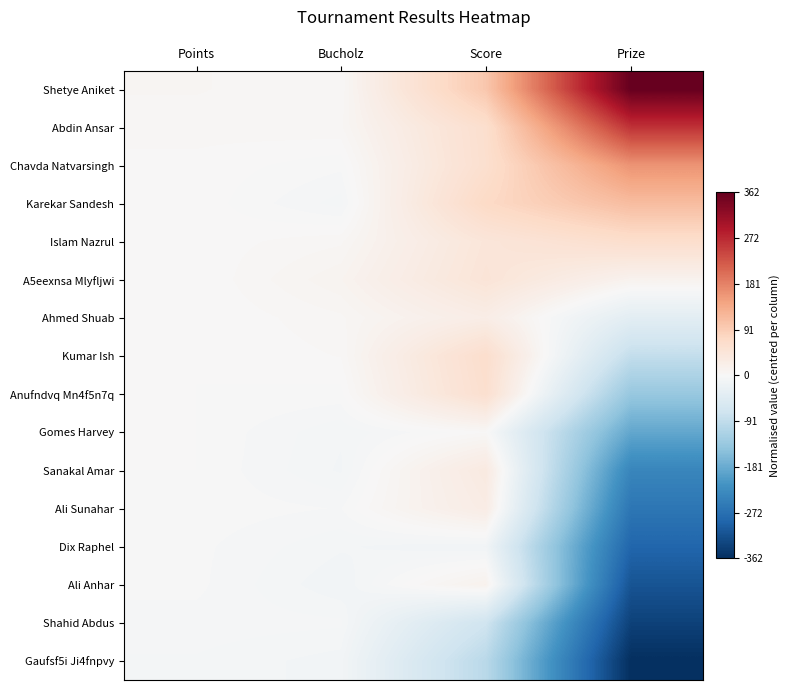

Rank the series by their maximum value, from highest to lowest.

Shetye Aniket, Abdin Ansar, Chavda Natvarsingh, Karekar Sandesh, Islam Nazrul, Kumar Ish, Anufndvq Mn4f5n7q, A5eexnsa Mlyfljwi, Sanakal Amar, Ali Sunahar, Ahmed Shuab, Ali Anhar, Gomes Harvey, Dix Raphel, Shahid Abdus, Gaufsf5i Ji4fnpvy